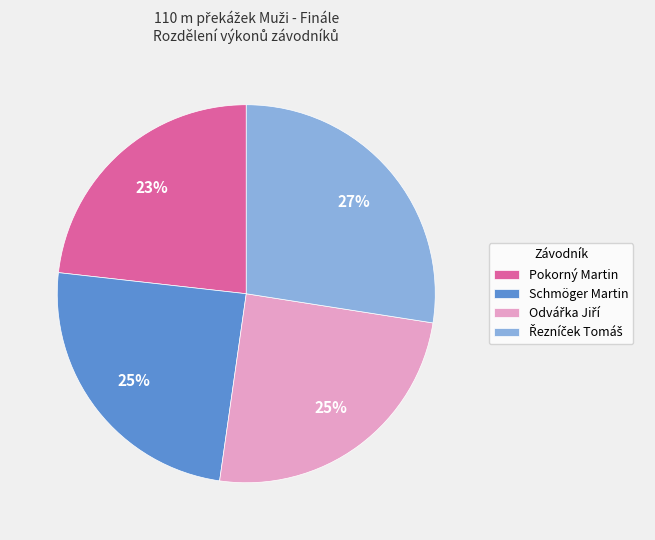

The Pokorný Martin slice represents 8% of the pie. True or false?

False